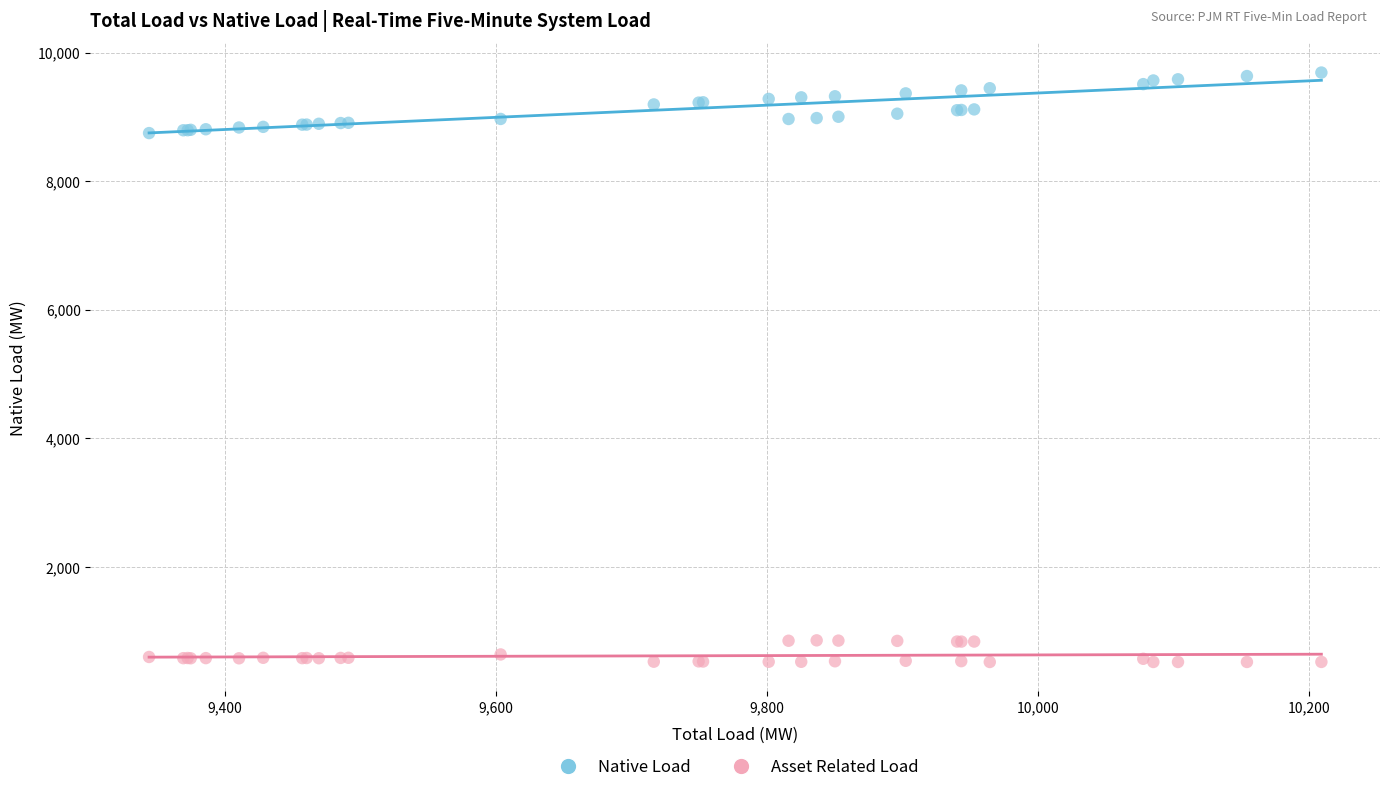

What is the X range (max minus min) for the scatter plot?

864.9